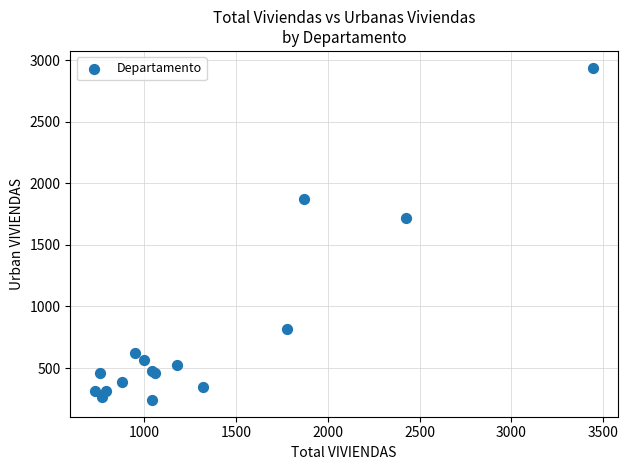

What Y value in the scatter plot is closest to 1590?

1716